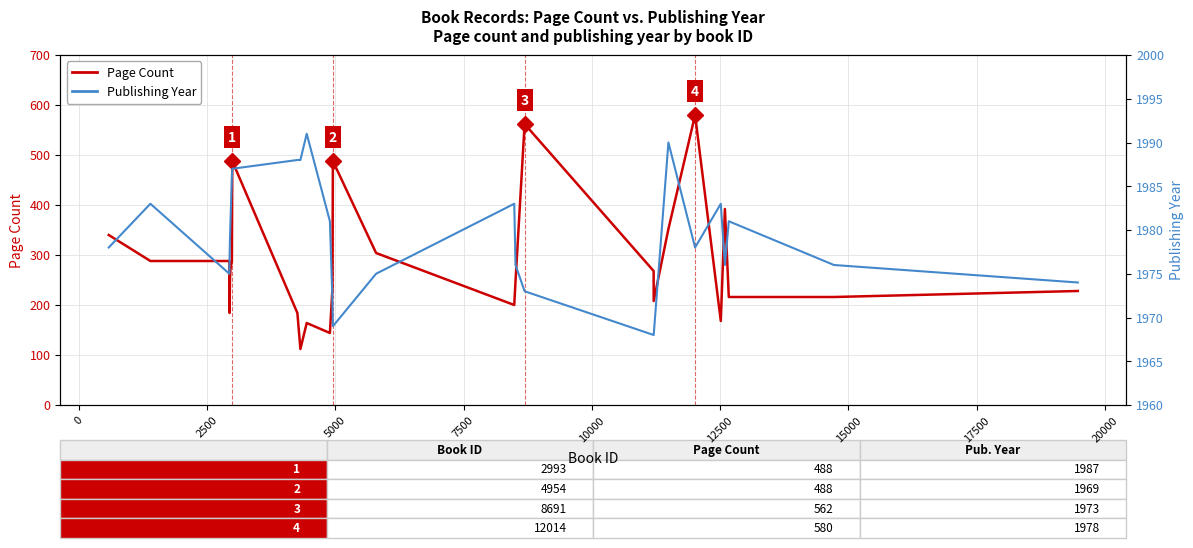

At 17500, list the series in order from largest to smallest.

Publishing Year, Page Count